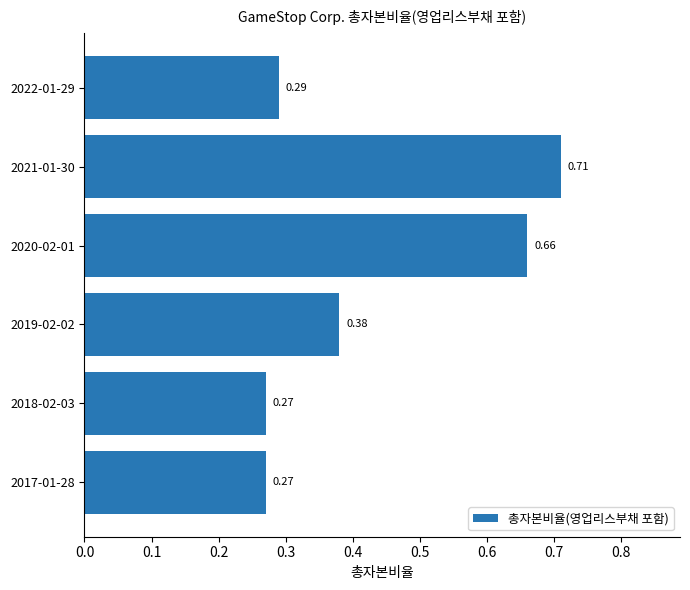

Are the bars grouped side by side (vs. stacked)?

No